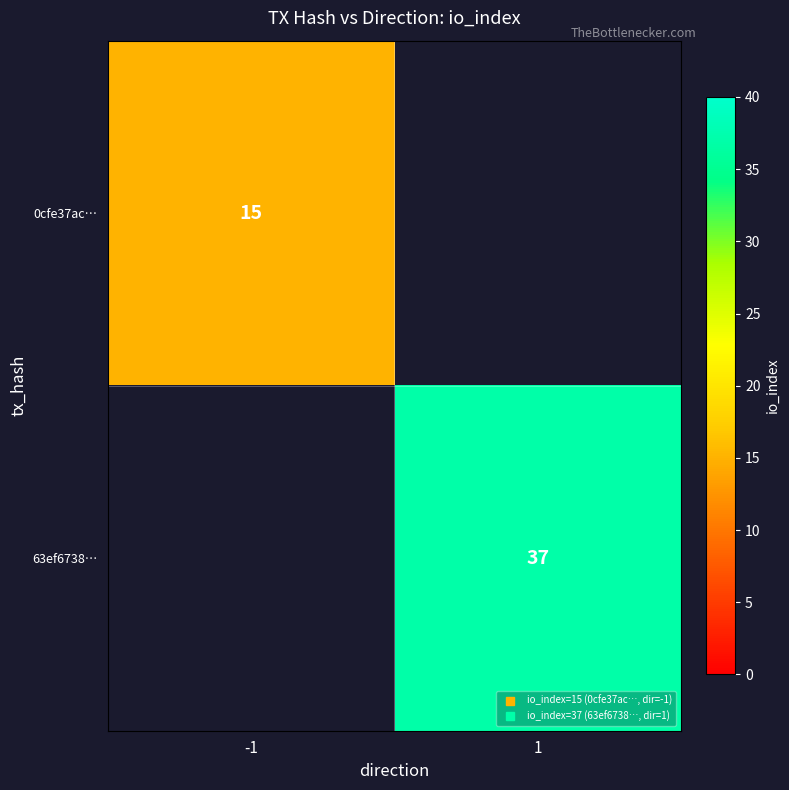

Which series has the largest range (max minus min)?

0cfe37ac…